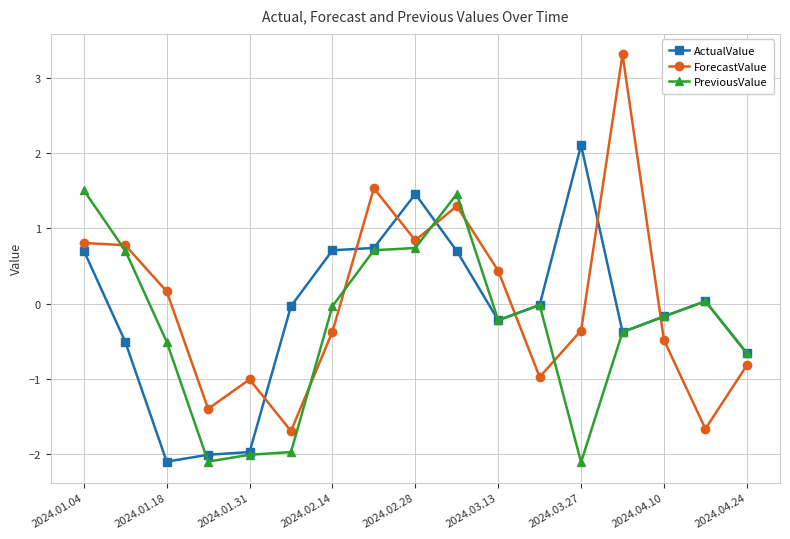

True or false: PreviousValue has more than 2 interior local peaks.

True